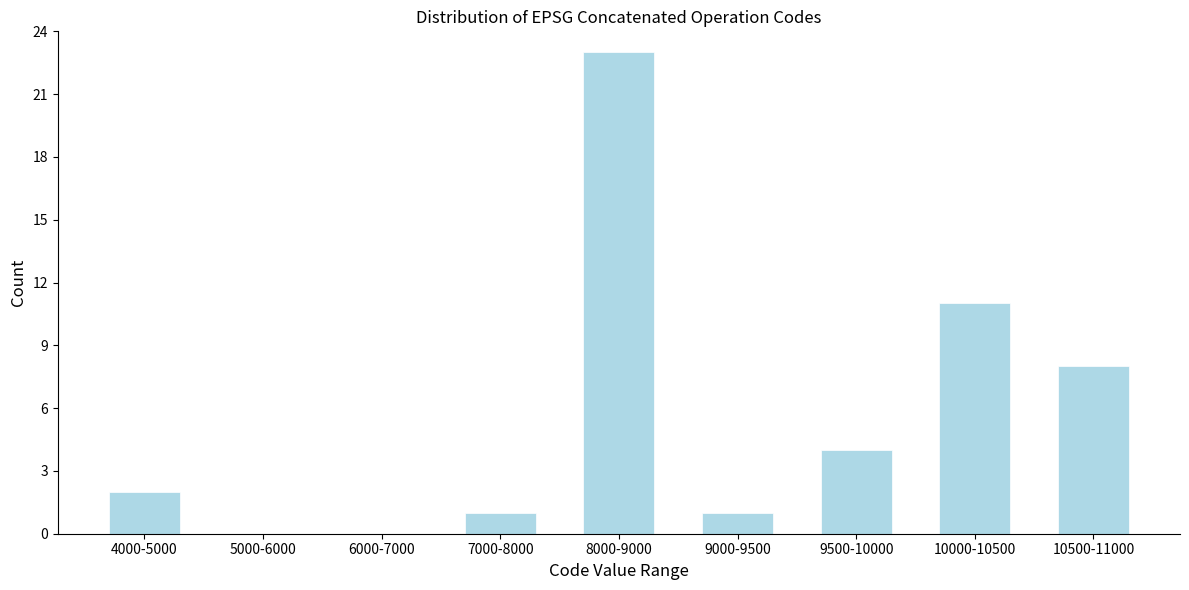

Reading left to right, transcribe all the data shown in this chart.

4000-5000=2	5000-6000=0	6000-7000=0	7000-8000=1	8000-9000=23	9000-9500=1	9500-10000=4	10000-10500=11	10500-11000=8